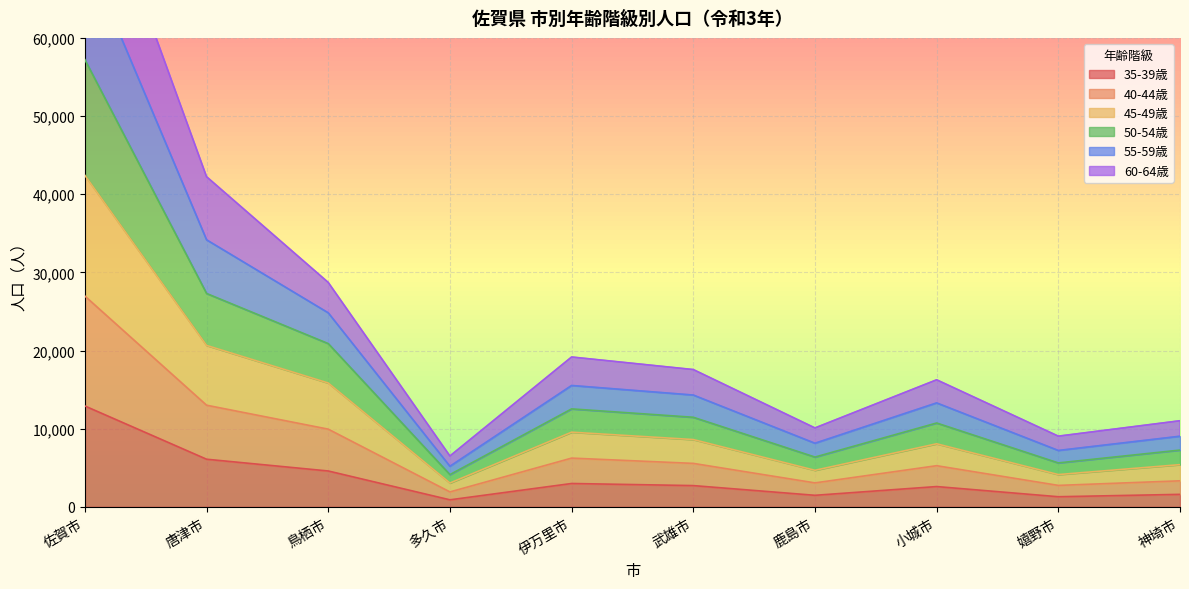

Is it true that 35-39歳 equals 2719 at 武雄市?

True